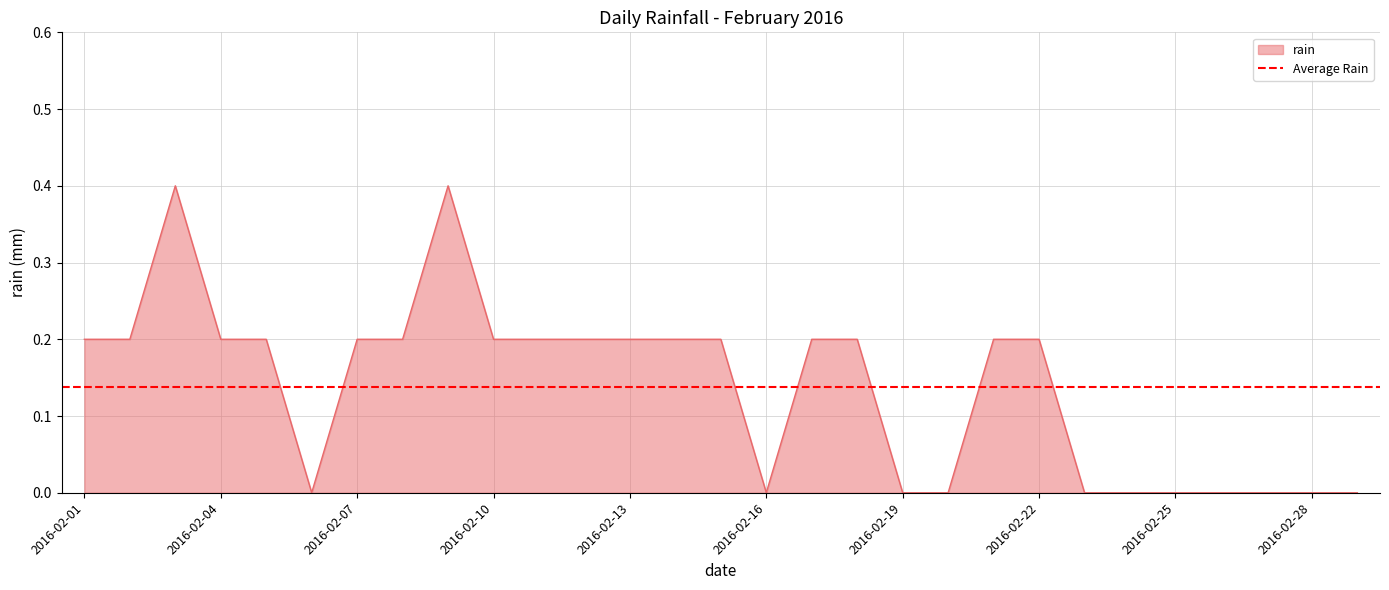

True or false: the data shows 0.1 at 2016-02-10.

False